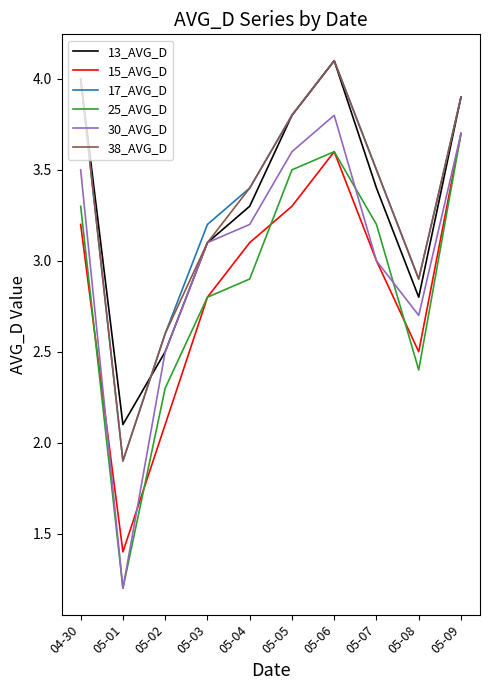

What is the difference between the 15_AVG_D values at 05-04 and 05-01?

1.7